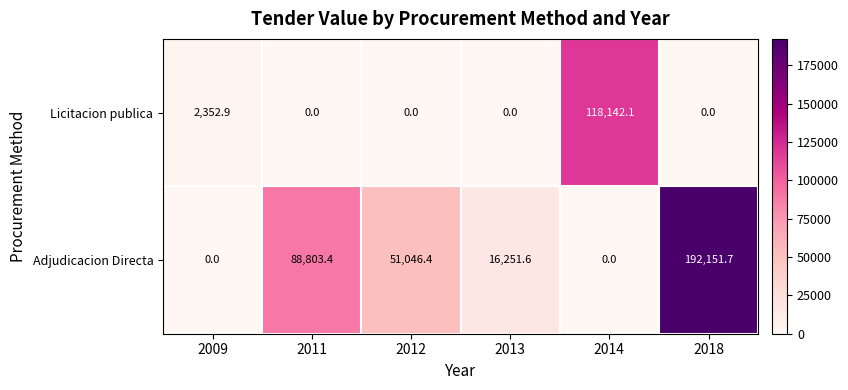

The Adjudicacion Directa series shows 51046.4 at 2012. True or false?

True